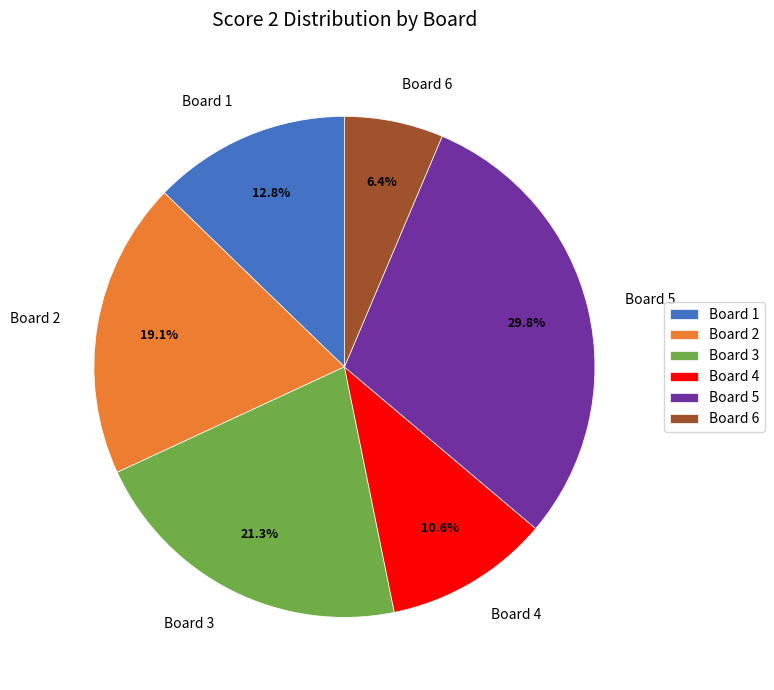

How many slices are in this pie chart?

6